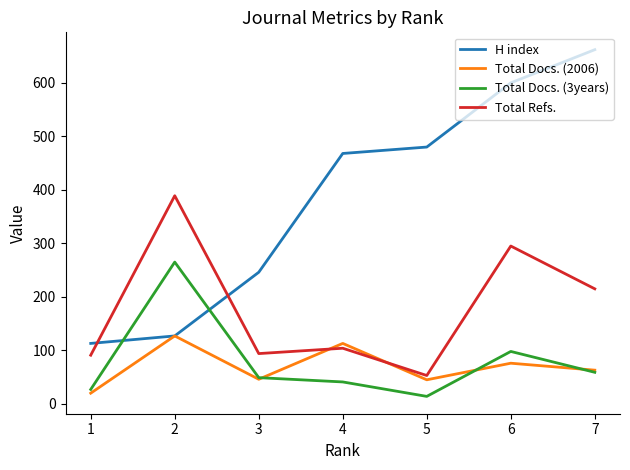

What is the difference between the highest and lowest values at 7?

603